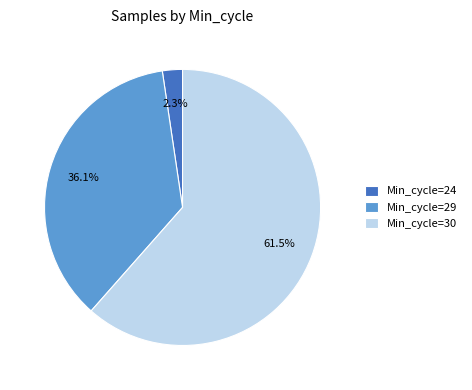

What percentage is NOT represented by Min_cycle=24?

97.7%